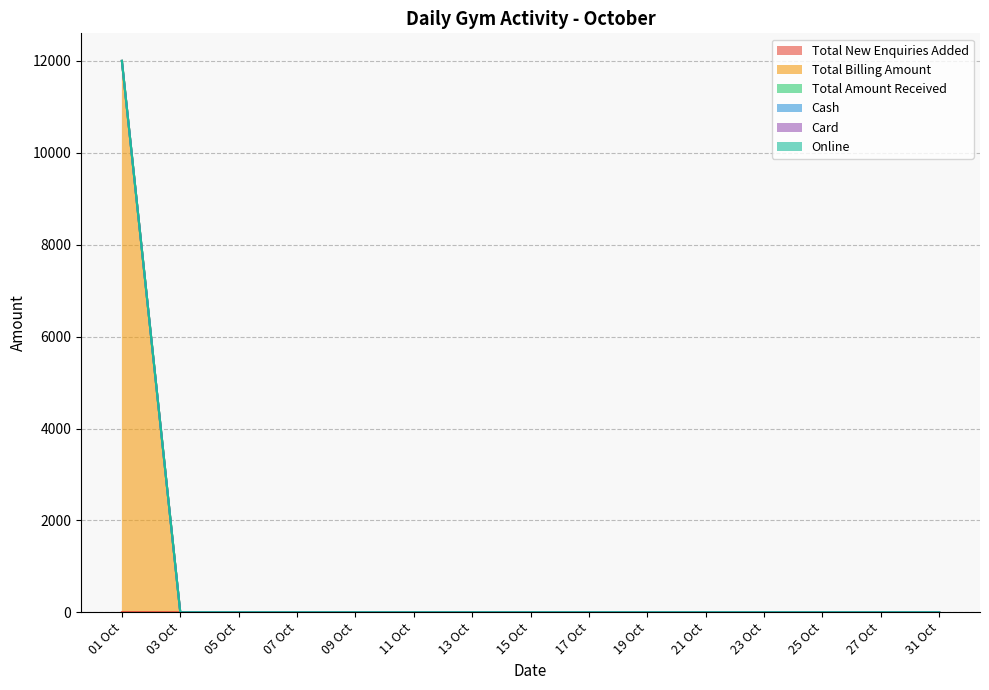

Reading left to right, what are all the values shown in this chart?

Total New Enquiries Added: 2	0	0	0	0	0	0	0	0	0	0	0	0	0	0
Total Billing Amount: 12000	0	0	0	0	0	0	0	0	0	0	0	0	0	0
Total Amount Received: 0	0	0	0	0	0	0	0	0	0	0	0	0	0	0
Cash: 0	0	0	0	0	0	0	0	0	0	0	0	0	0	0
Card: 0	0	0	0	0	0	0	0	0	0	0	0	0	0	0
Online: 0	0	0	0	0	0	0	0	0	0	0	0	0	0	0